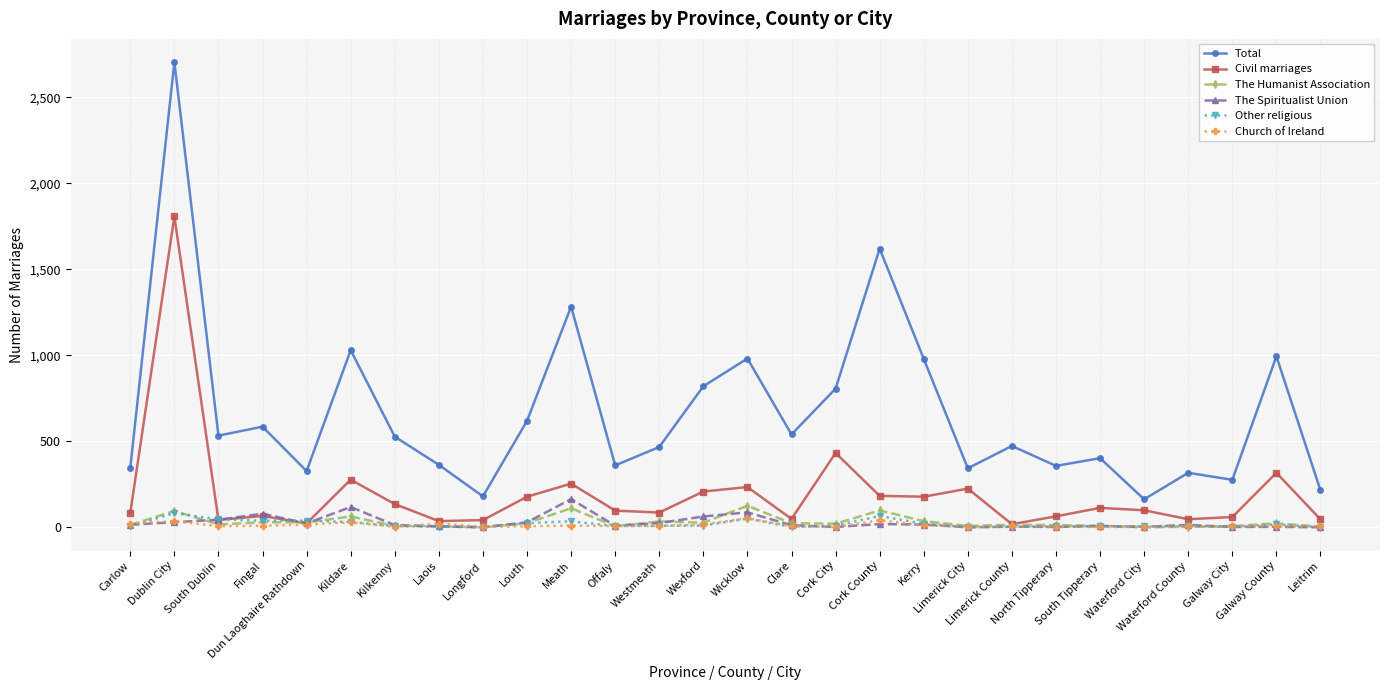

At which label does Total first exceed 527?

Dublin City